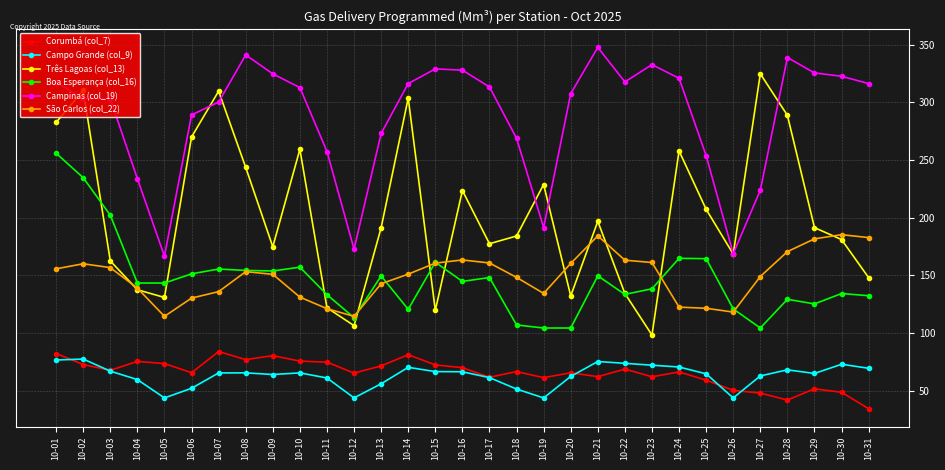

What is the difference between the Três Lagoas (col_13) values at 10-25 and 10-11?

85.3